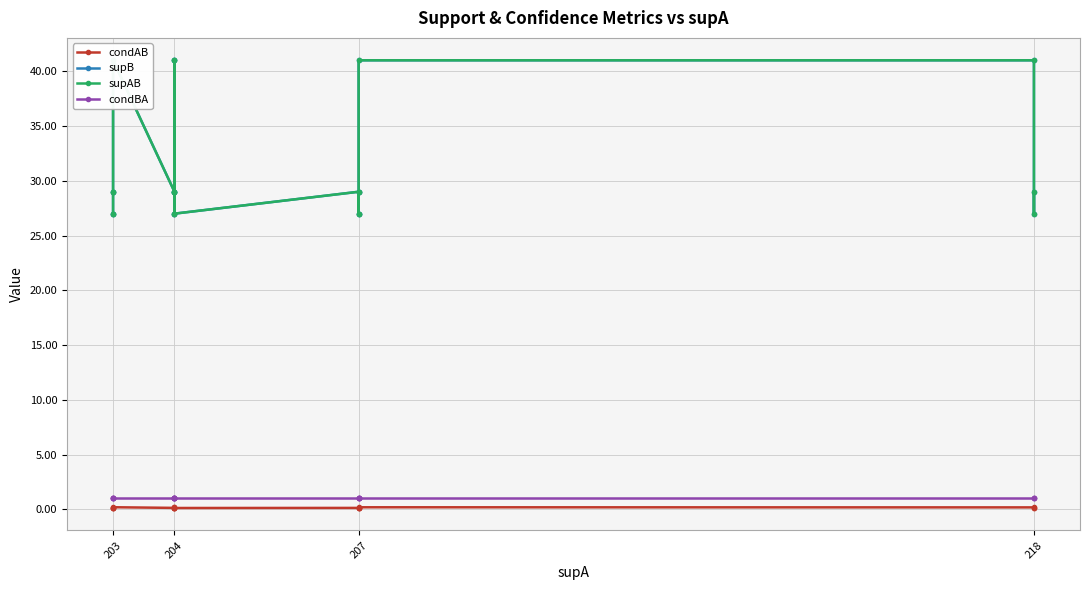

At 203, list the series in order from smallest to largest.

condAB, condBA, supB, supAB